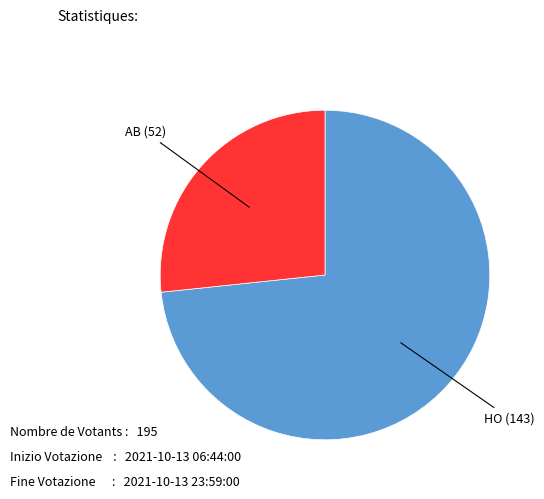

Does any single category account for the majority?

Yes